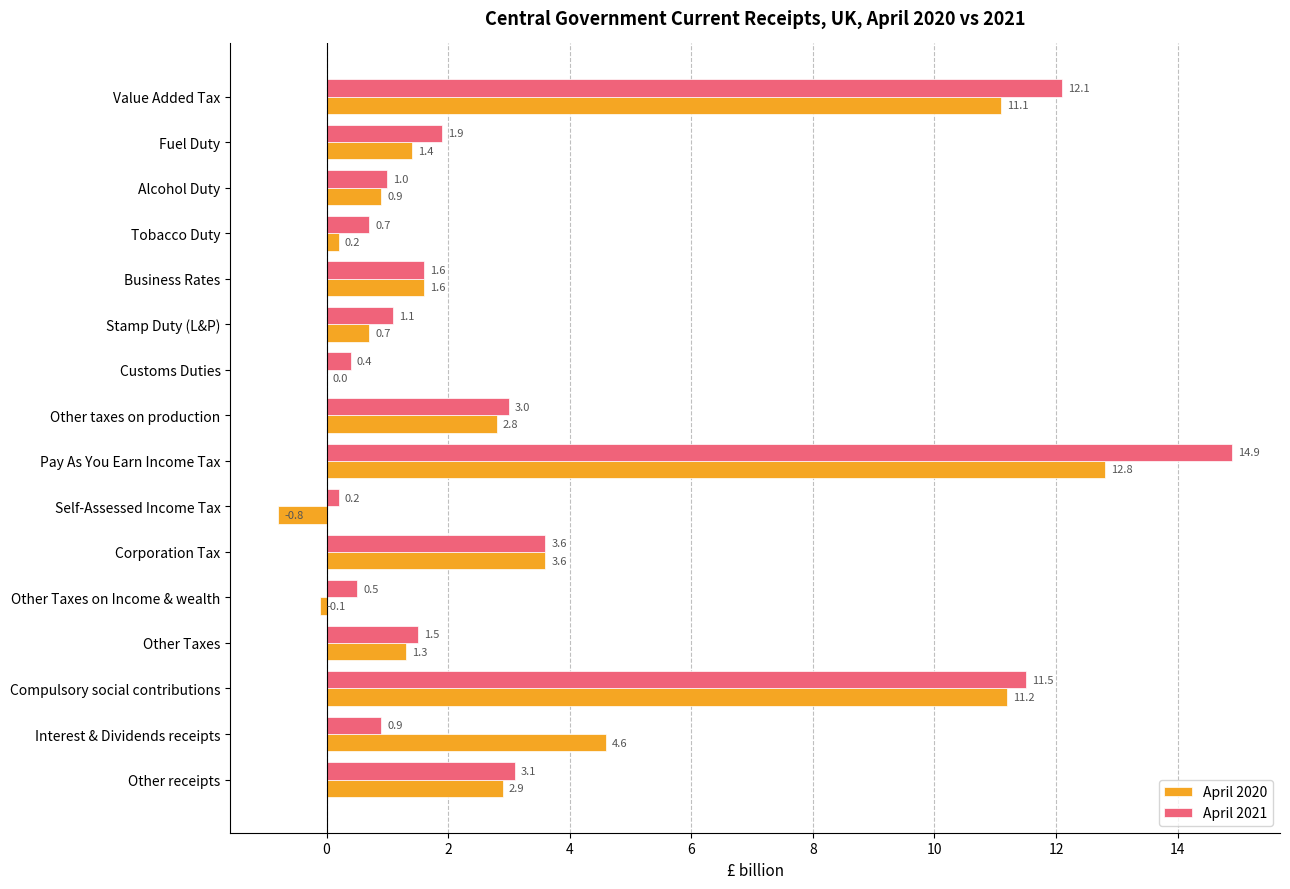

What is the greatest value displayed?

14.9